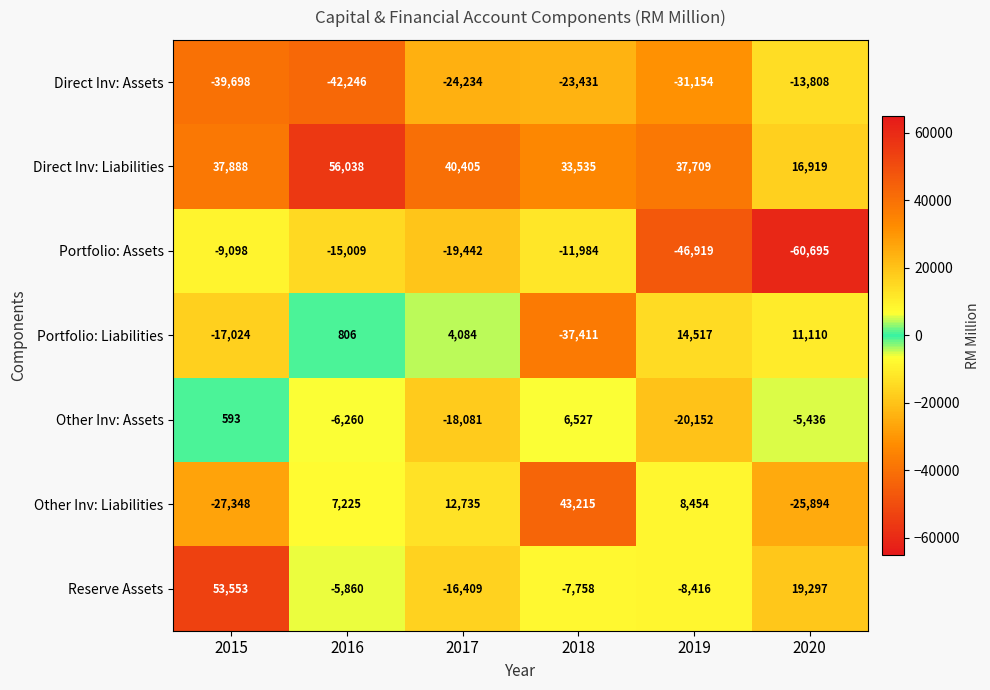

Which series has the largest range (max minus min)?

Other Inv: Liabilities